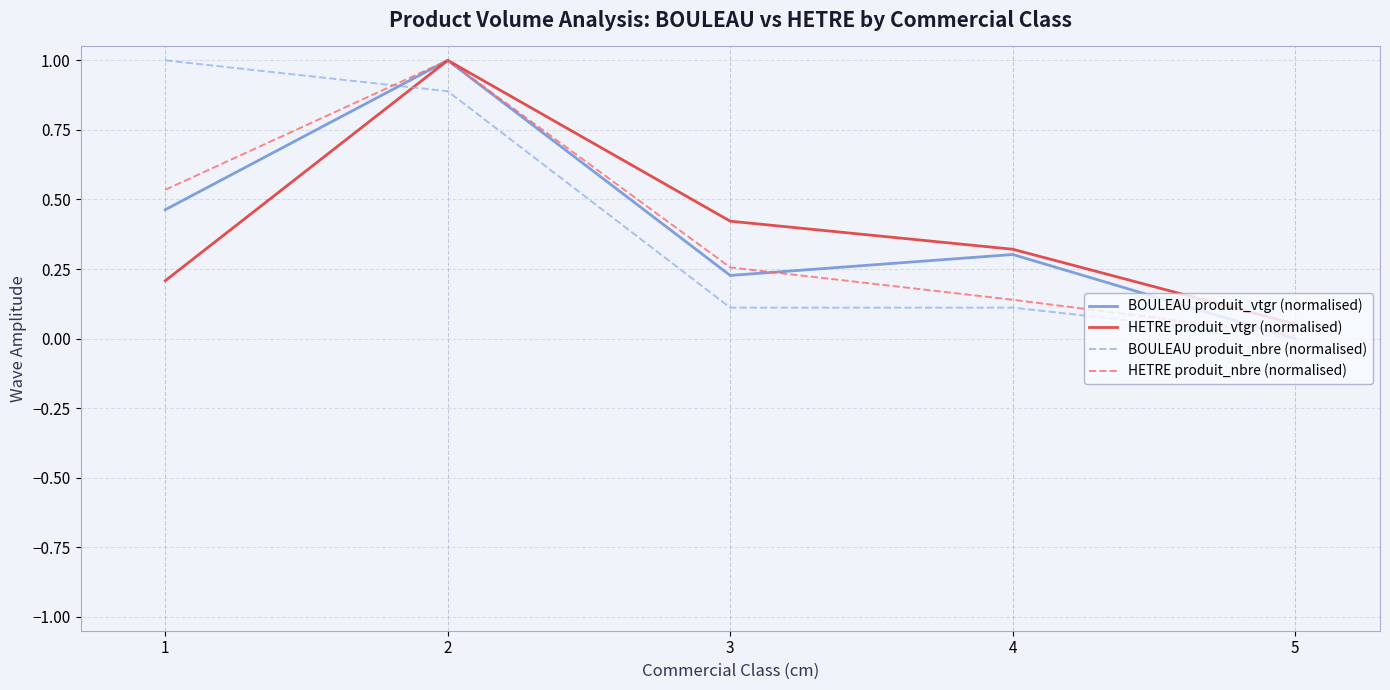

Between 1 and 4, which series saw the biggest shift?

BOULEAU produit_nbre (normalised)